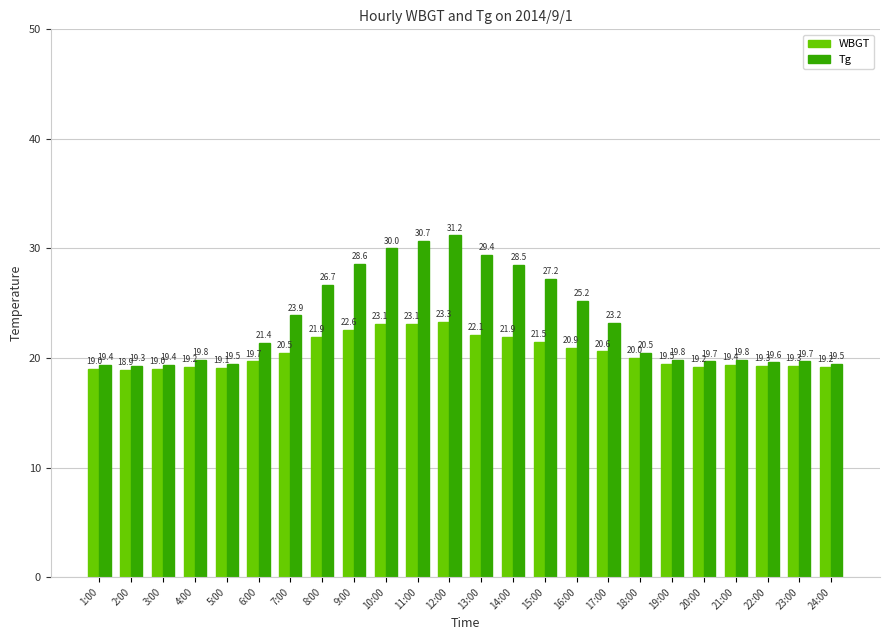

Reading left to right, list all the values displayed in this chart.

WBGT: 19.0	18.9	19.0	19.2	19.1	19.7	20.5	21.9	22.6	23.1	23.1	23.3	22.1	21.9	21.5	20.9	20.6	20.0	19.5	19.2	19.4	19.3	19.3	19.2
Tg: 19.4	19.3	19.4	19.8	19.5	21.4	23.9	26.7	28.6	30.0	30.7	31.2	29.4	28.5	27.2	25.2	23.2	20.5	19.8	19.7	19.8	19.6	19.7	19.5